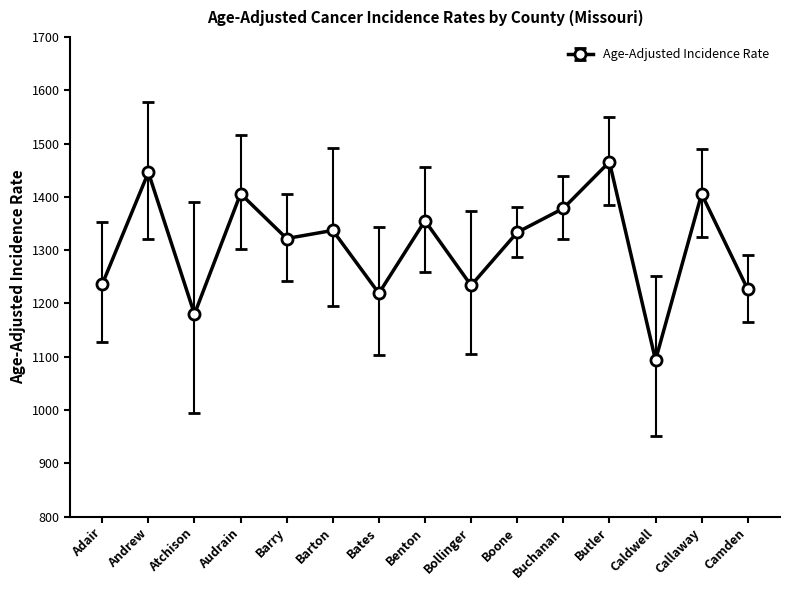

What is the label of the 7th point from the left?

Bates